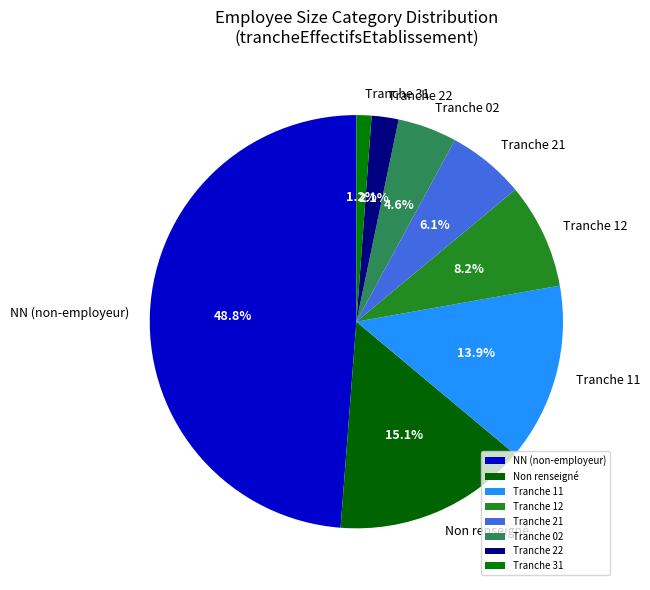

Between Tranche 02 and NN (non-employeur), which is larger?

NN (non-employeur)